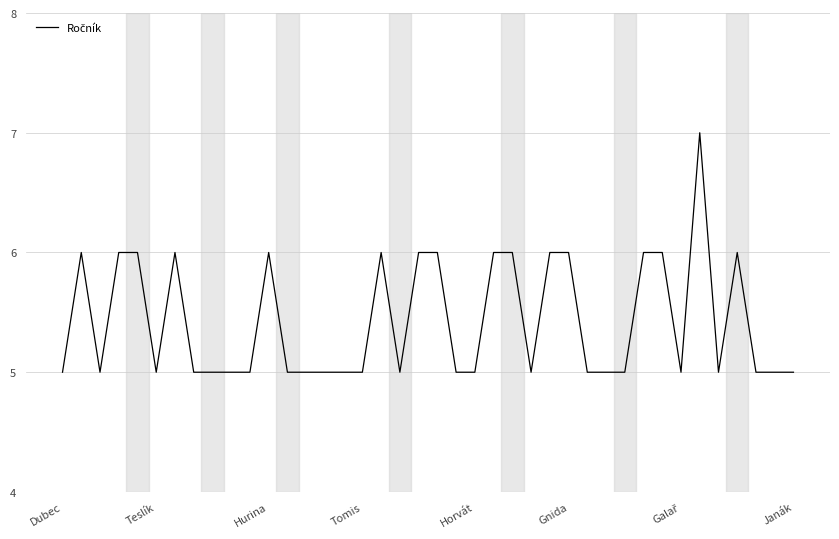

How many lines are shown in the chart?

1